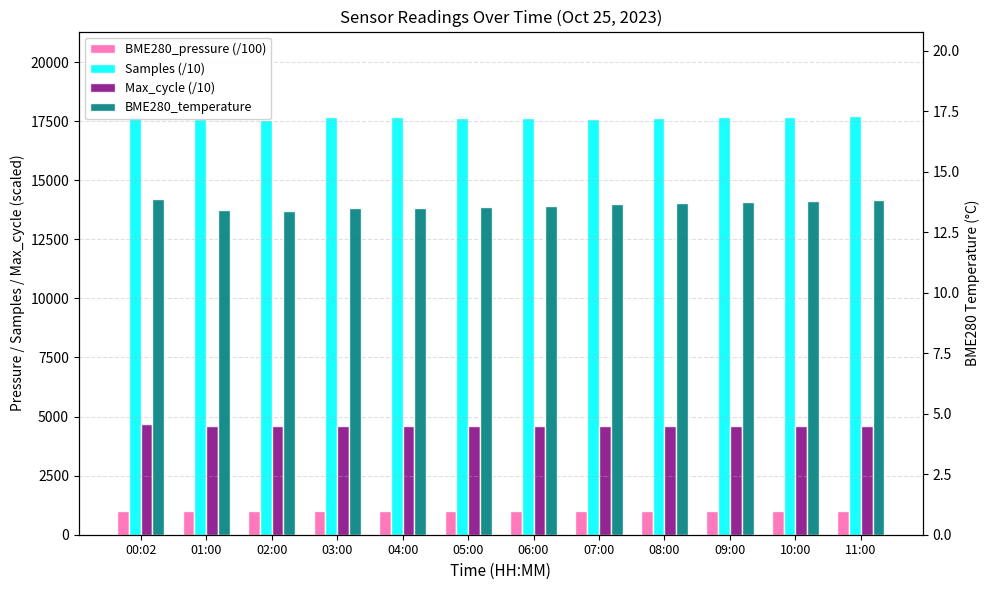

What is the highest value of the Max_cycle (/10) series?

4691.1